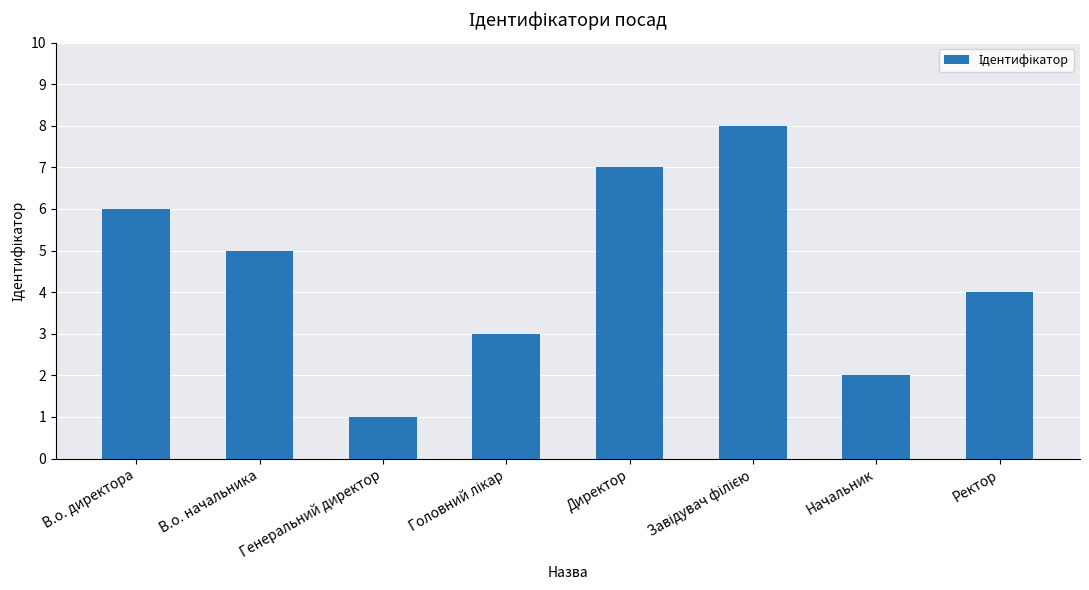

The value at Начальник is 1. True or false?

False